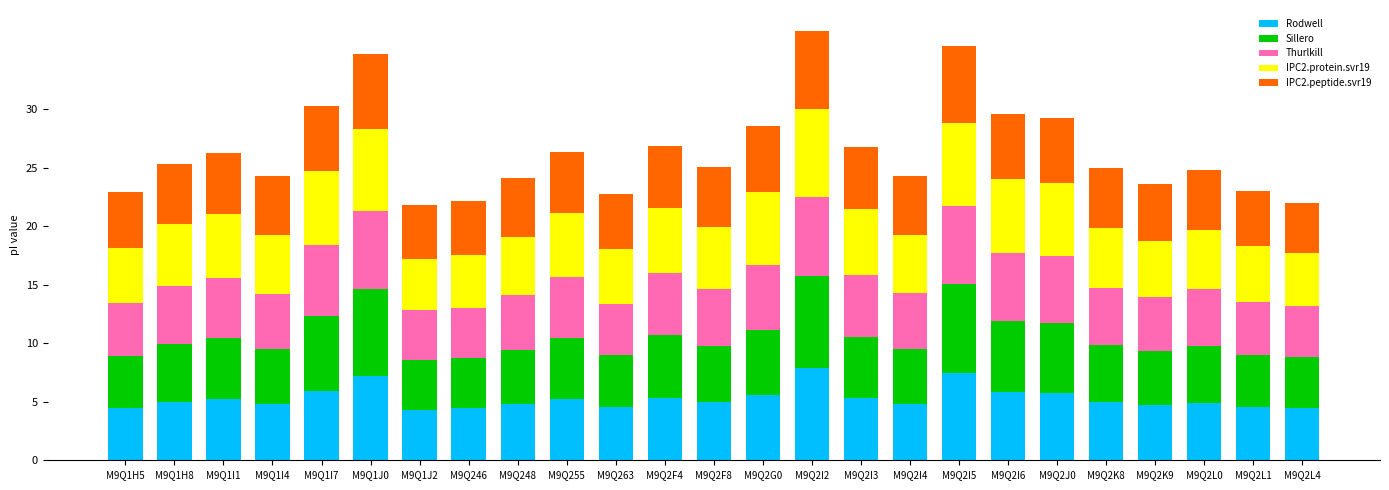

What is the total value across all series at M9Q248?

24.1